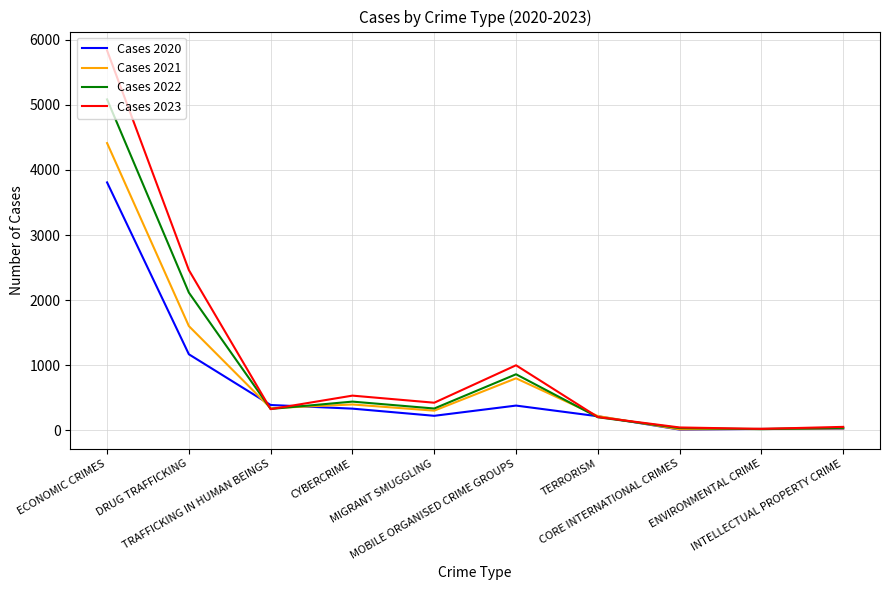

True or false: Cases 2023 and Cases 2020 cross at least once.

True